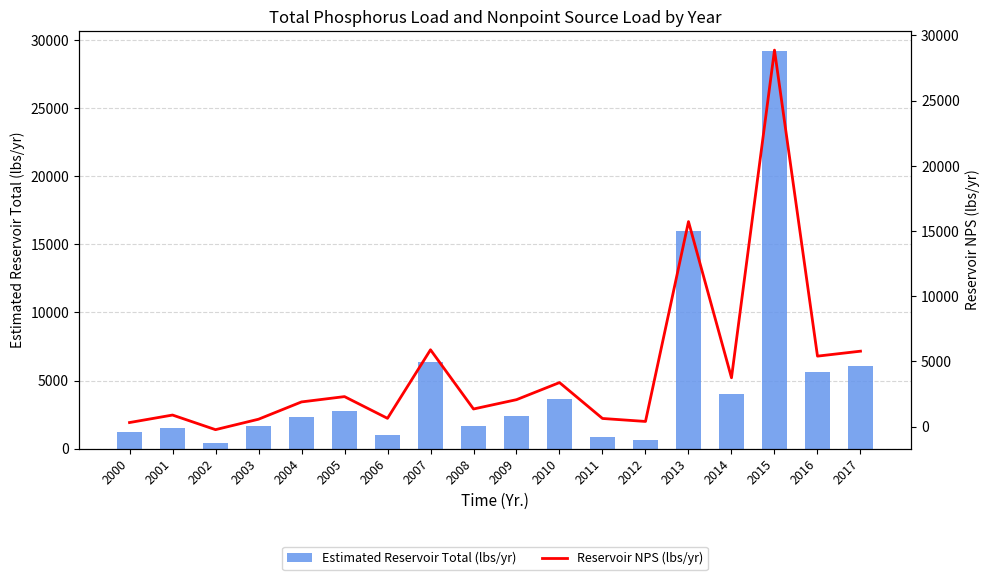

Which category has the highest value in the Estimated Reservoir Total (lbs/yr) series?

2015